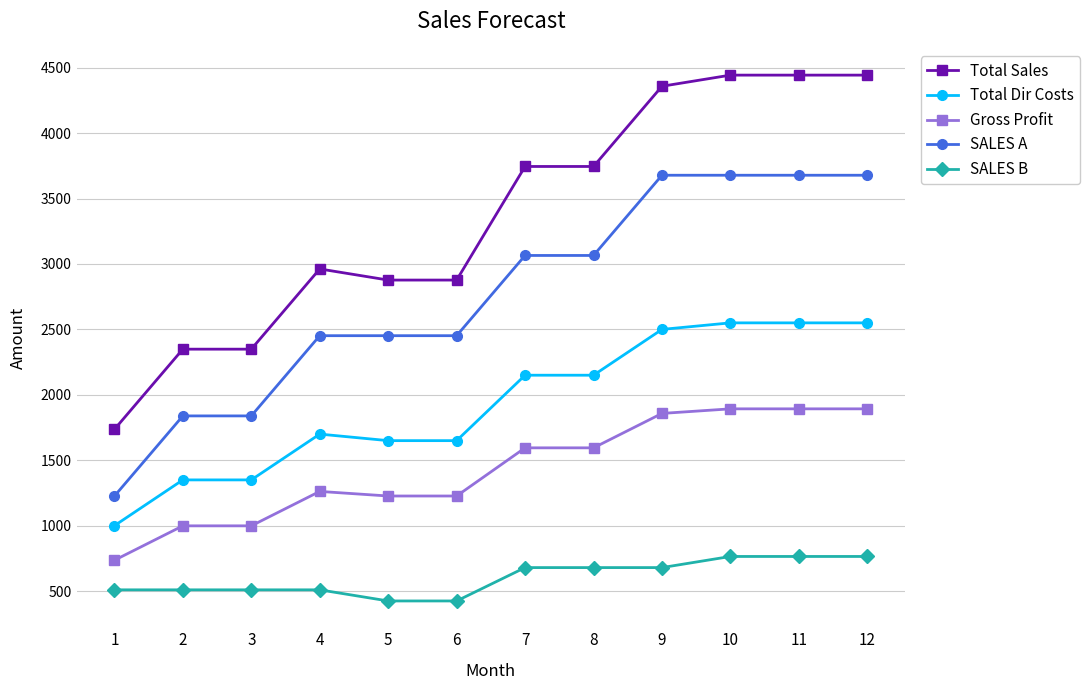

Reading left to right, what are all the values shown in this chart?

Total Sales: 1736	2349	2349	2962	2877	2877	3745	3745	4358	4443	4443	4443
Total Dir Costs: 1000	1350	1350	1700	1650	1650	2150	2150	2500	2550	2550	2550
Gross Profit: 736	999	999	1262	1227	1227	1595	1595	1858	1893	1893	1893
SALES A: 1226	1839	1839	2452	2452	2452	3065	3065	3678	3678	3678	3678
SALES B: 510	510	510	510	425	425	680	680	680	765	765	765